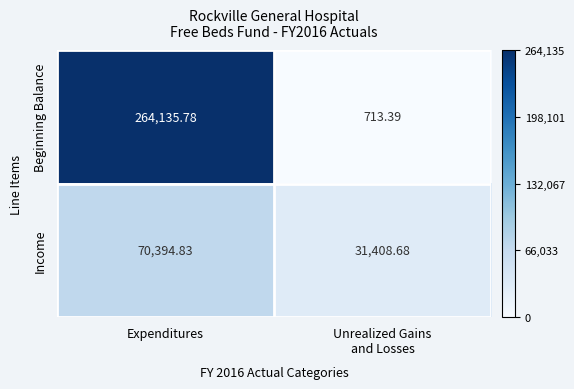

At which label does Beginning Balance reach its peak?

Expenditures